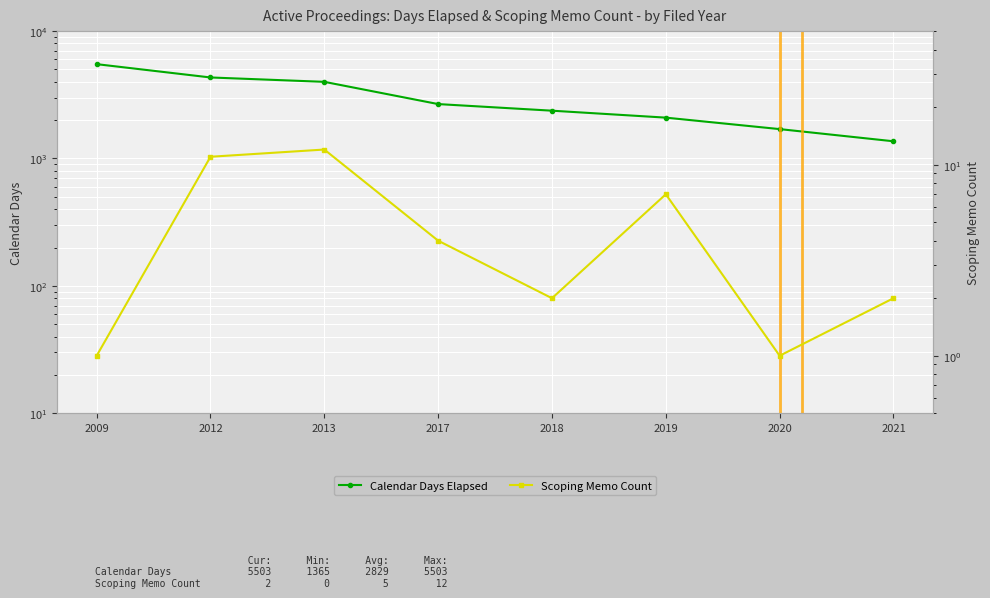

What is the lowest value of the Scoping Memo Count series?

1